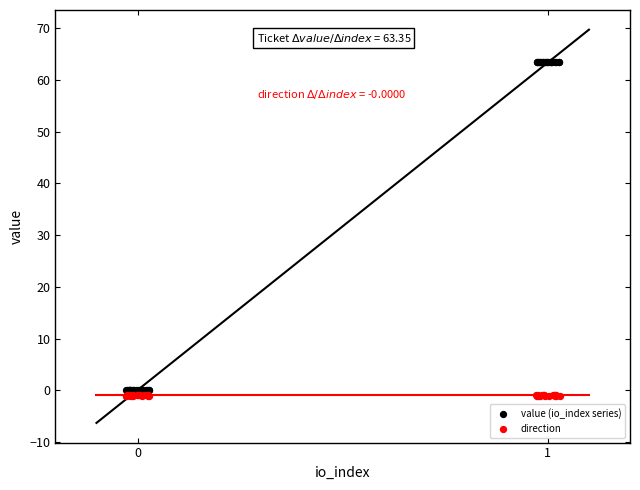

Which series contains the lowest Y value?

direction